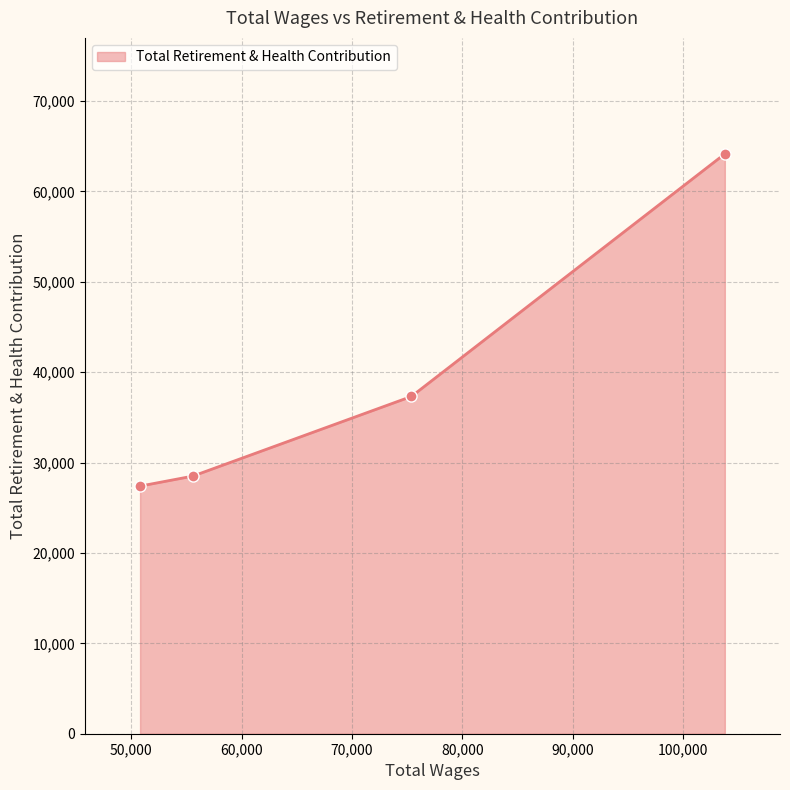

True or false: there are more than 1 points higher than both neighbors.

False